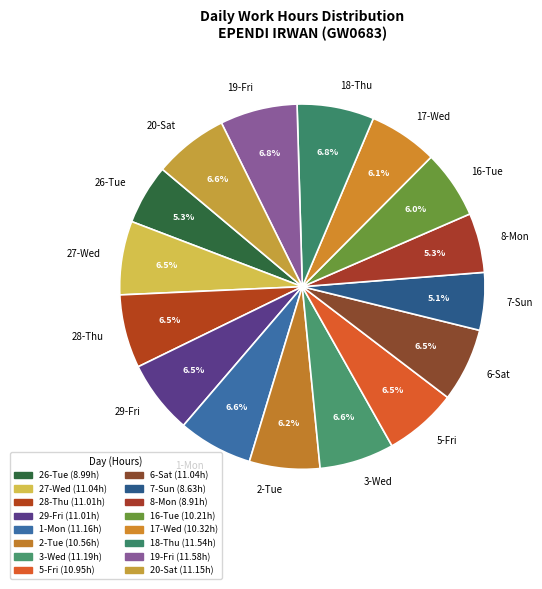

To the nearest percent, what is the difference between the largest and smallest slice percentages?

2%